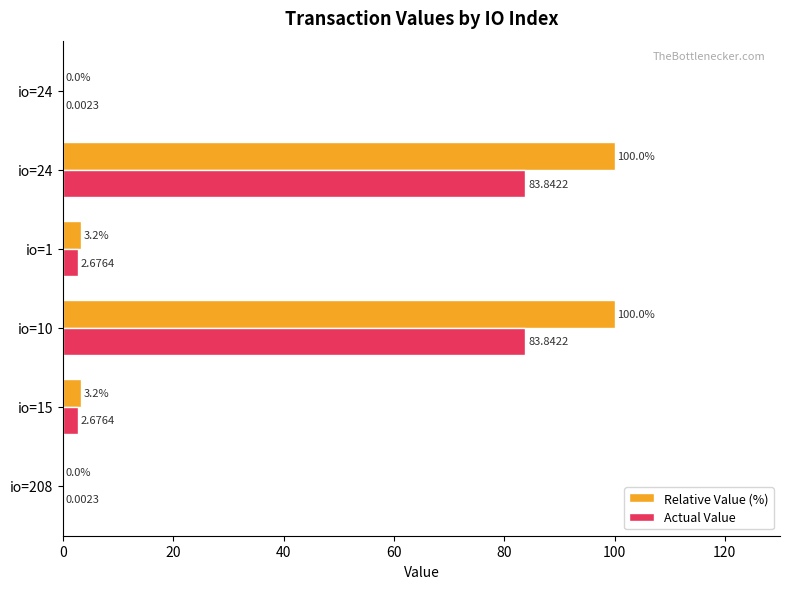

Count the number of data series in this chart.

2